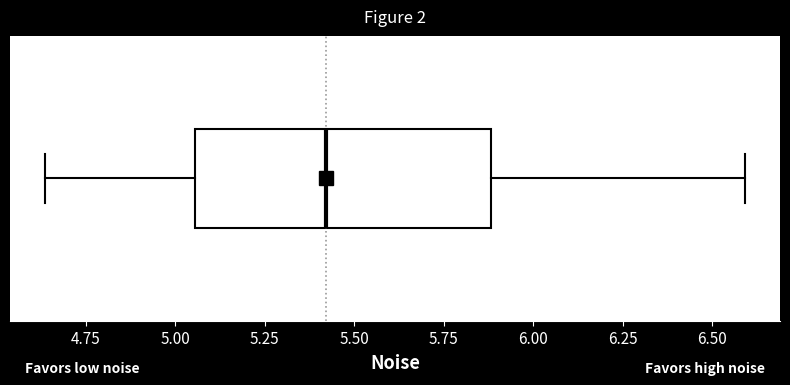

Where is the right edge of the box on the x-axis? The values are not printed on the chart, so give them approximately, as read against the axis.

5.90